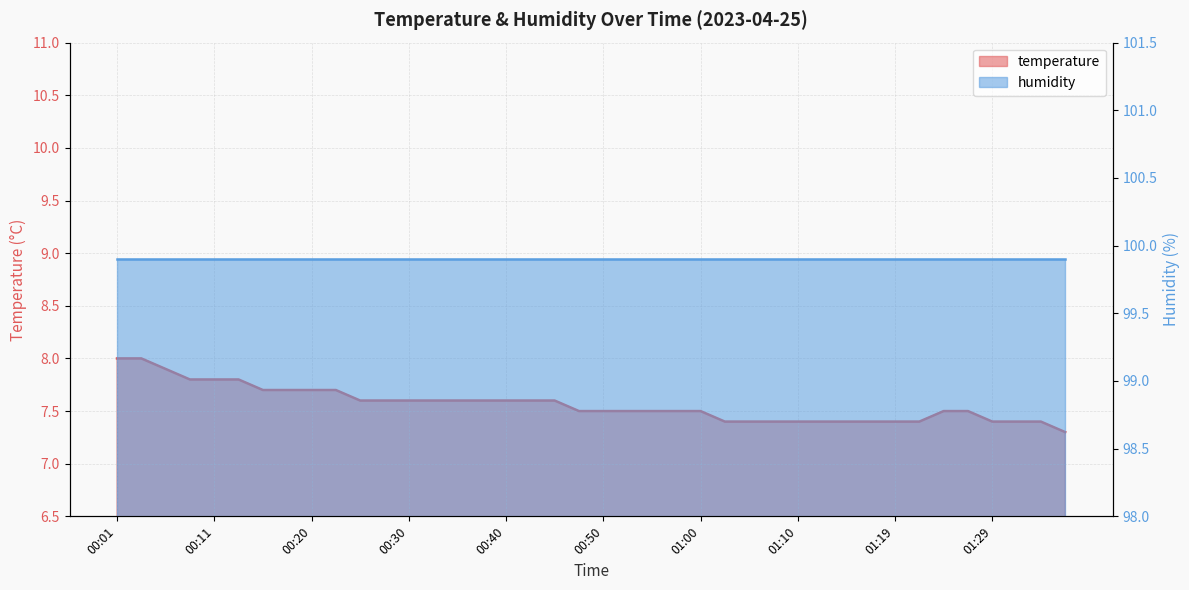

Which label corresponds to the smallest value in the chart?

01:37